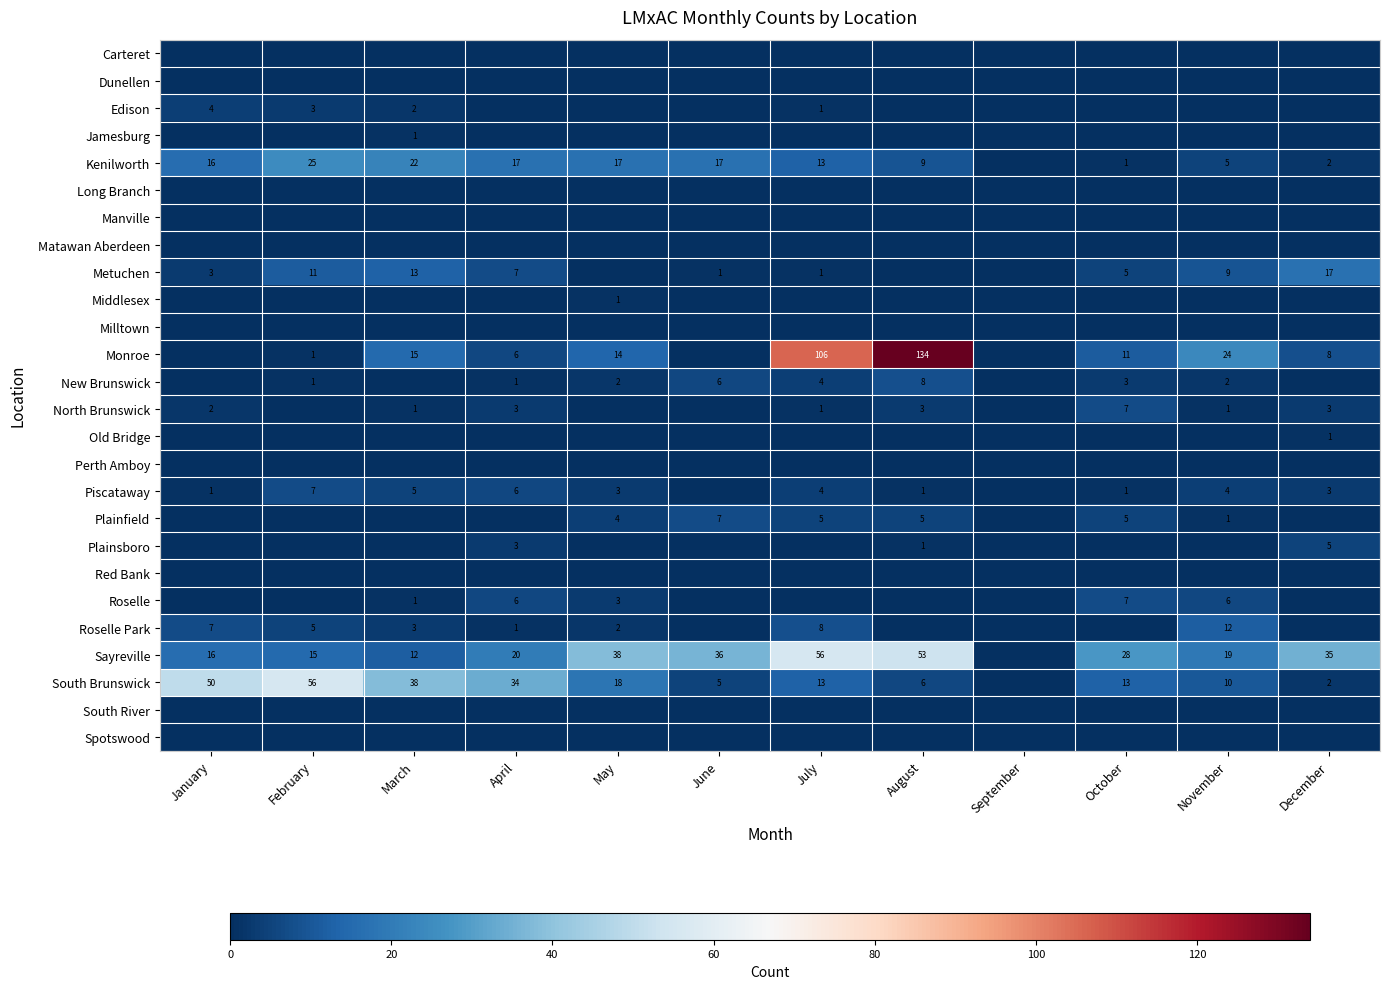

Is it true that Kenilworth equals 16 at January?

True